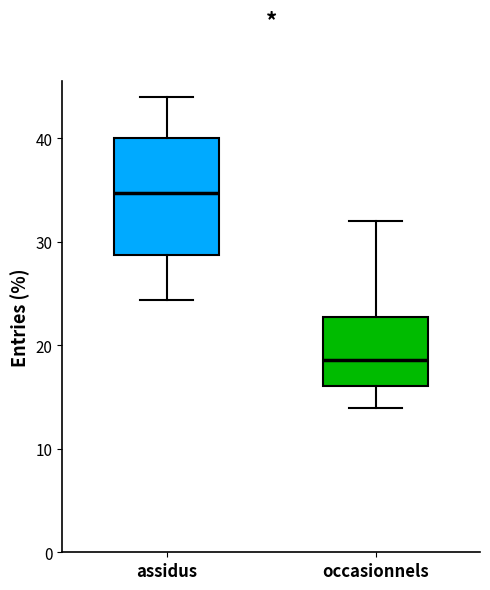

Reading left to right, read every box against the y-axis: the position of its median line, the range the box covers, and the ends of its whiskers. The values are not printed on the chart, so give them approximately, as read against the axis.

assidus: median 35, box 29 to 40, whiskers 24 to 44
occasionnels: median 19, box 16 to 23, whiskers 14 to 32